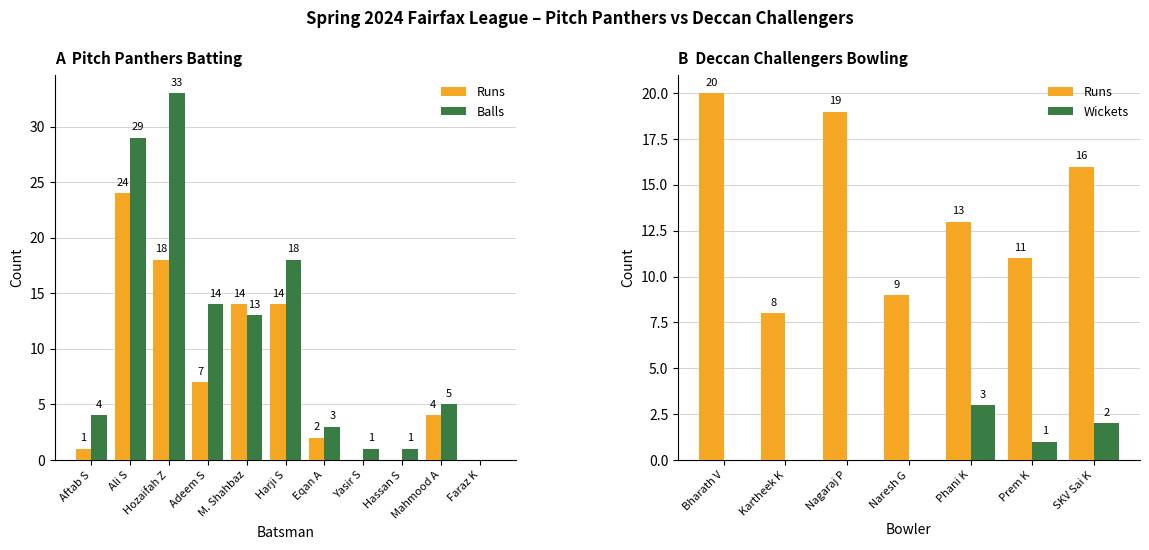

What is the sum of the Balls values at Faraz K and Eqan A?

3